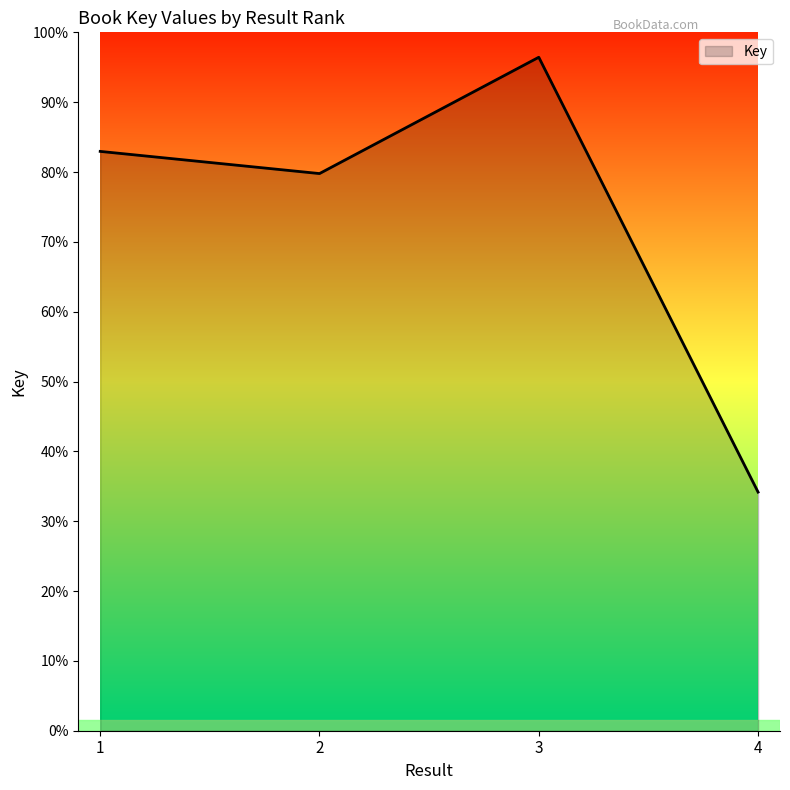

How many points are higher than both their immediate neighbors (excluding endpoints)?

1